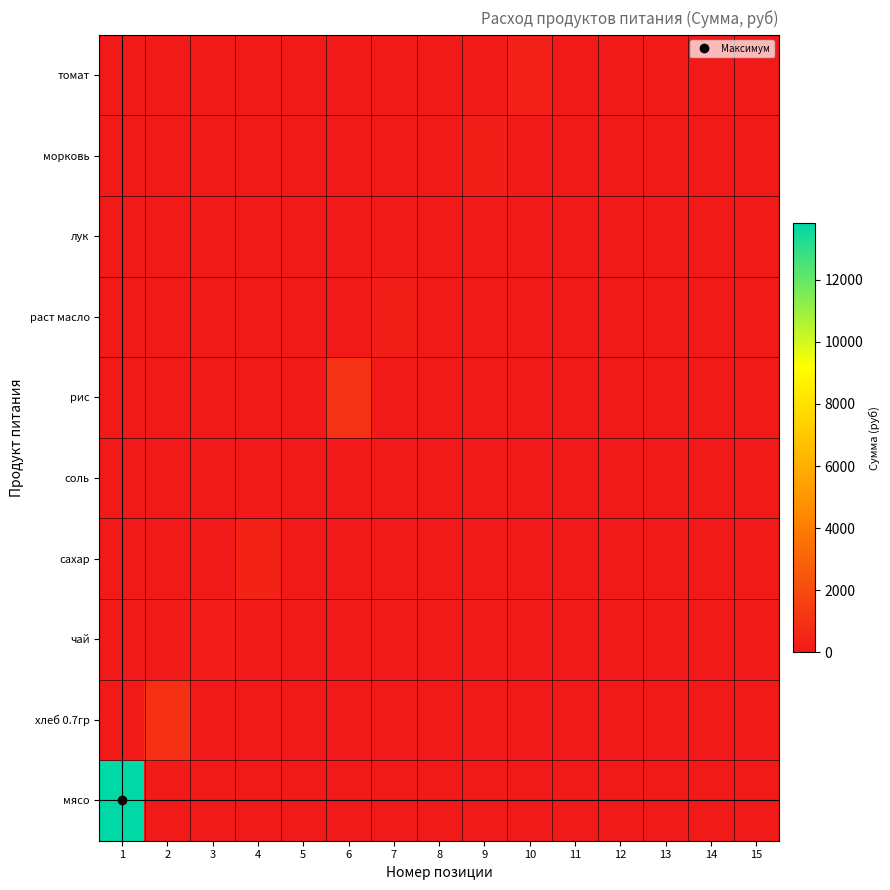

Which has a higher value, 8 or 14?

8